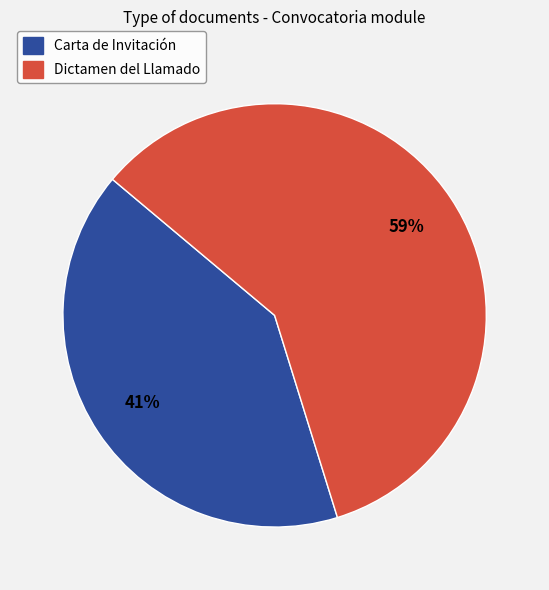

Is there any slice that represents more than half of the pie?

Yes